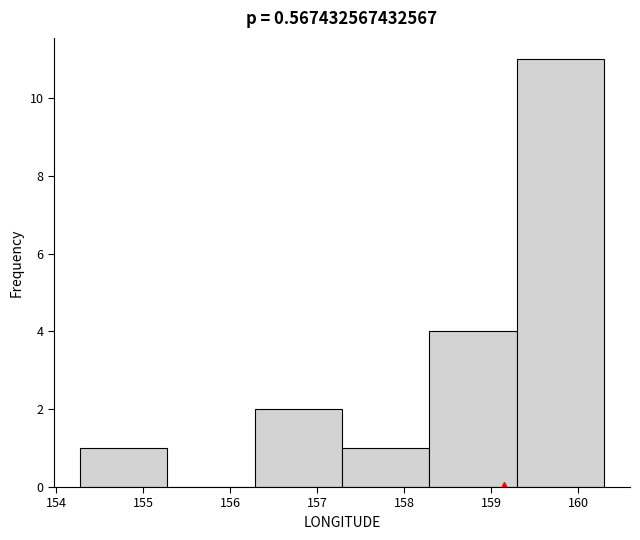

Reading left to right, list every bar in this chart as the range it spans on the x-axis followed by its height. Neither the bar edges nor the heights are printed on the chart, so give them approximately, as read against the axes.

154.3 to 155.3: 1
155.3 to 156.3: 0
156.3 to 157.3: 2
157.3 to 158.3: 1
158.3 to 159.3: 4
159.3 to 160.3: 11